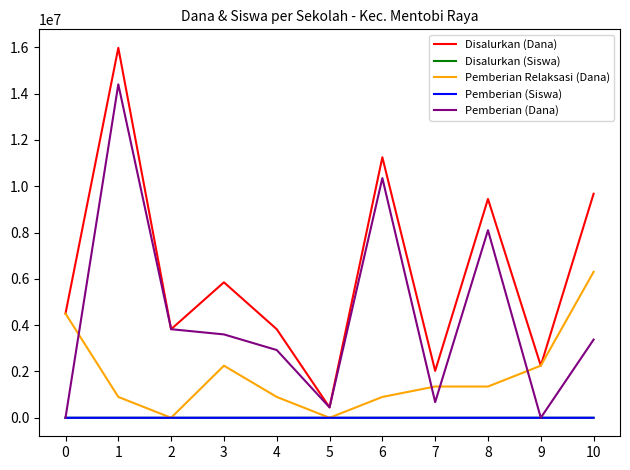

Count the number of data series in this chart.

5